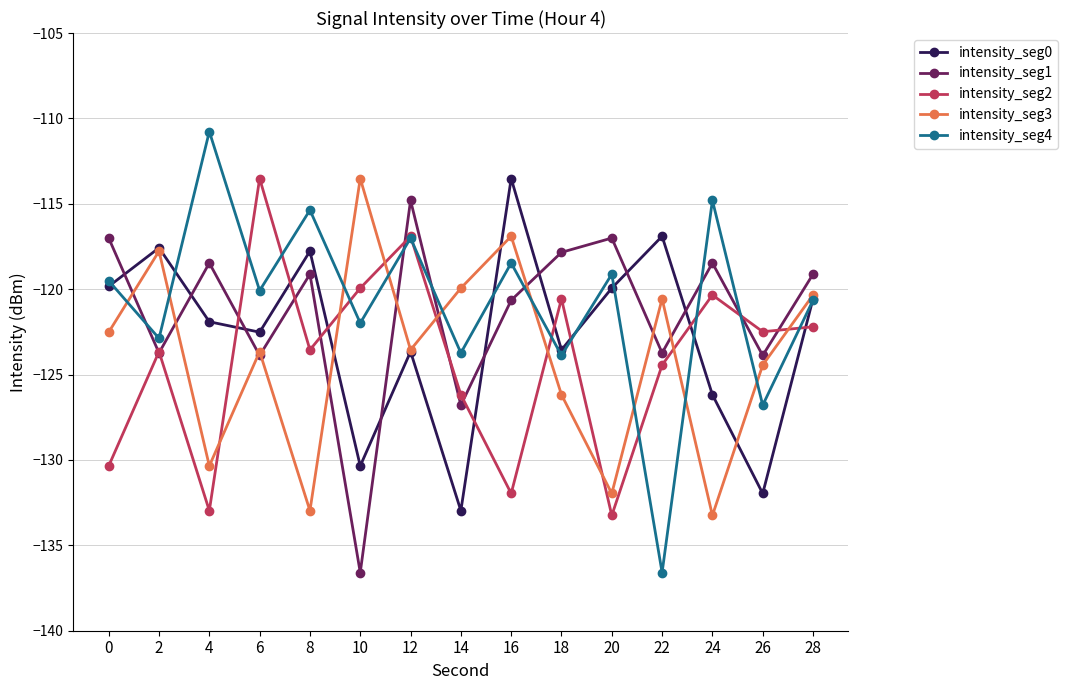

True or false: intensity_seg3 and intensity_seg4 intersect in this chart.

True